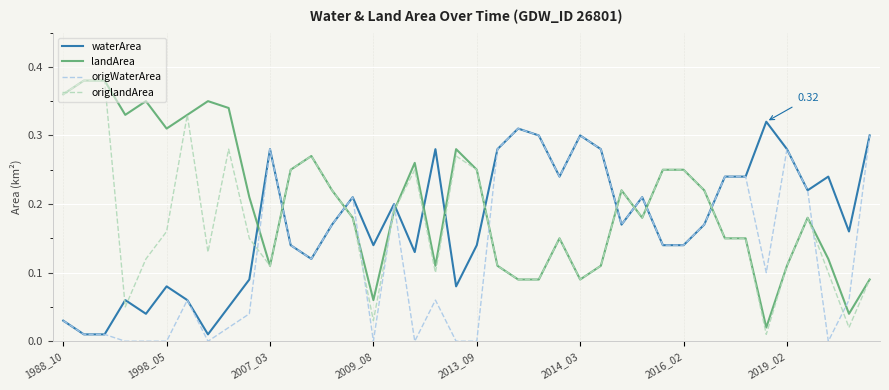

Which series has the largest total across all categories?

landArea